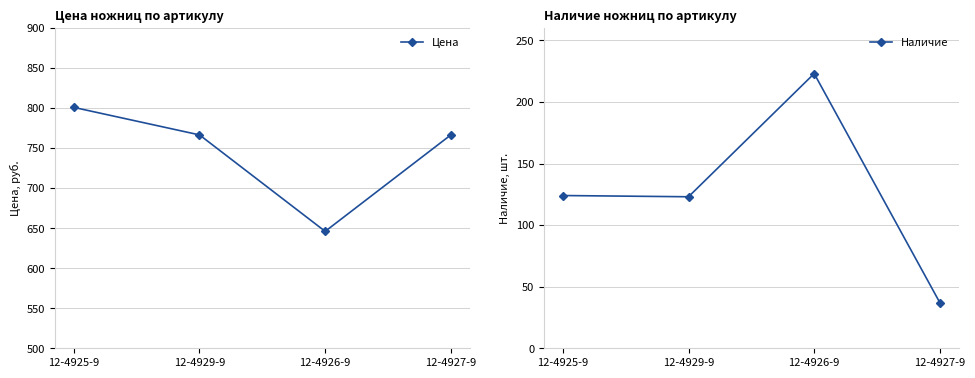

What is the average value of the Цена series?

745.0